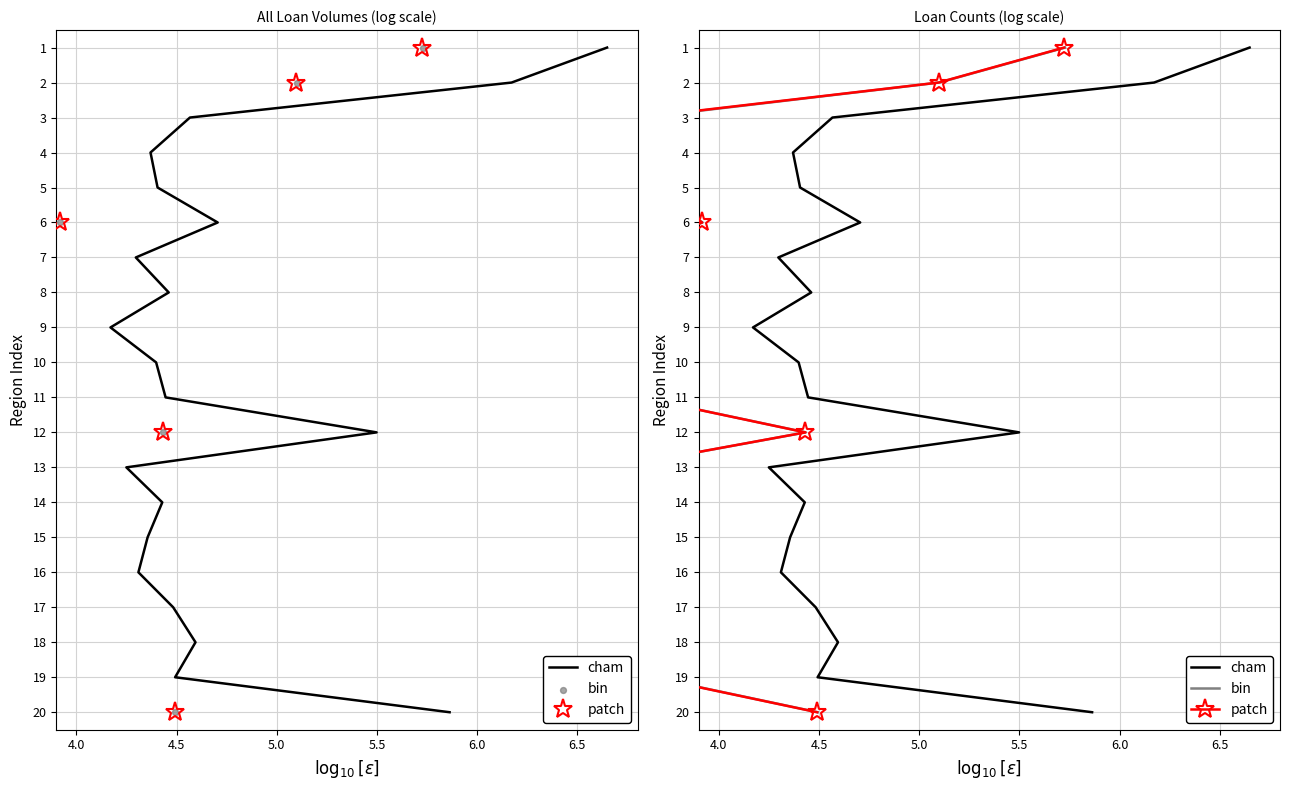

Is the value of cham at 14 greater than the value of bin at 6?

Yes